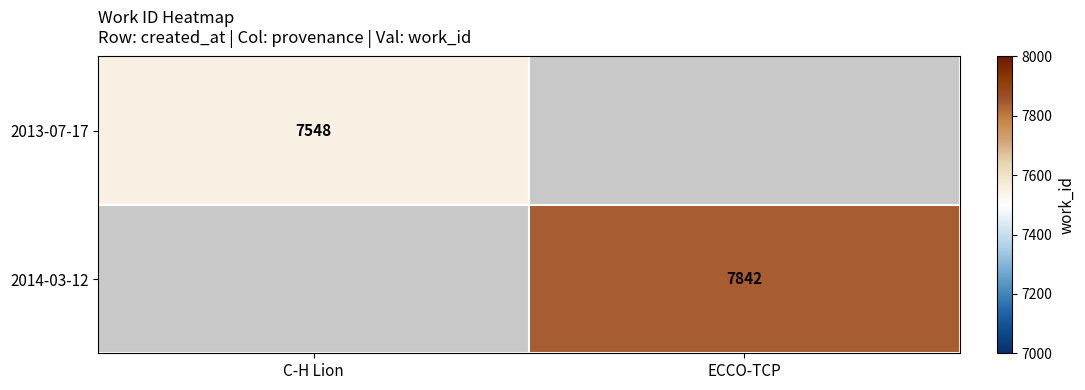

Is the value of 2013-07-17 at C-H Lion greater than the value of 2014-03-12 at ECCO-TCP?

No